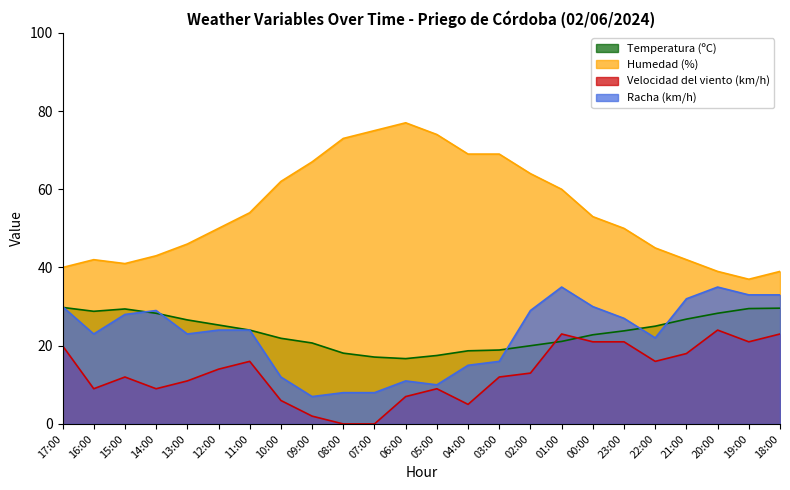

Which series has the widest spread of values?

Humedad (%)